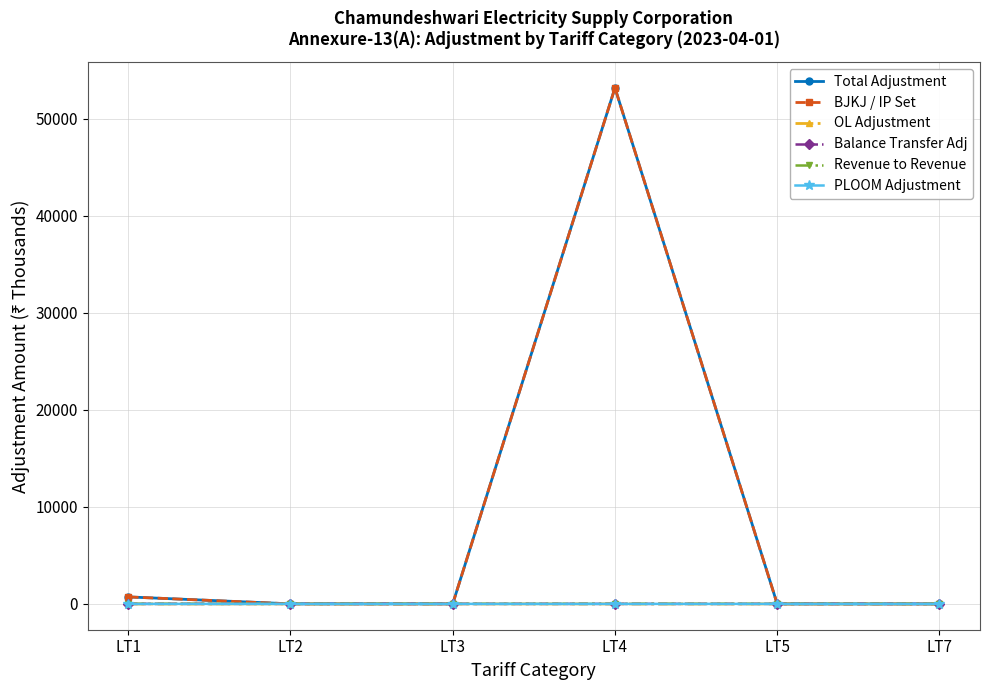

The value of BJKJ / IP Set at LT5 is 28910.1. True or false?

False